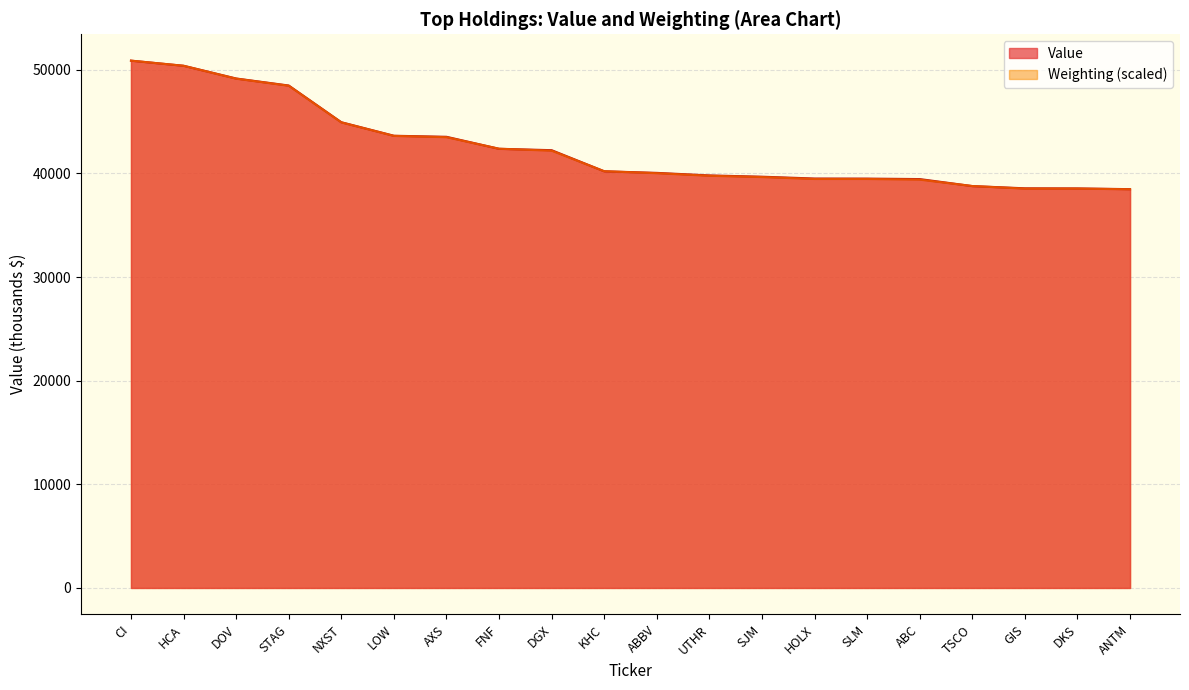

List the labels in order of value, largest first.

CI, HCA, DOV, STAG, NXST, LOW, AXS, FNF, DGX, KHC, ABBV, UTHR, SJM, HOLX, SLM, ABC, TSCO, GIS, DKS, ANTM